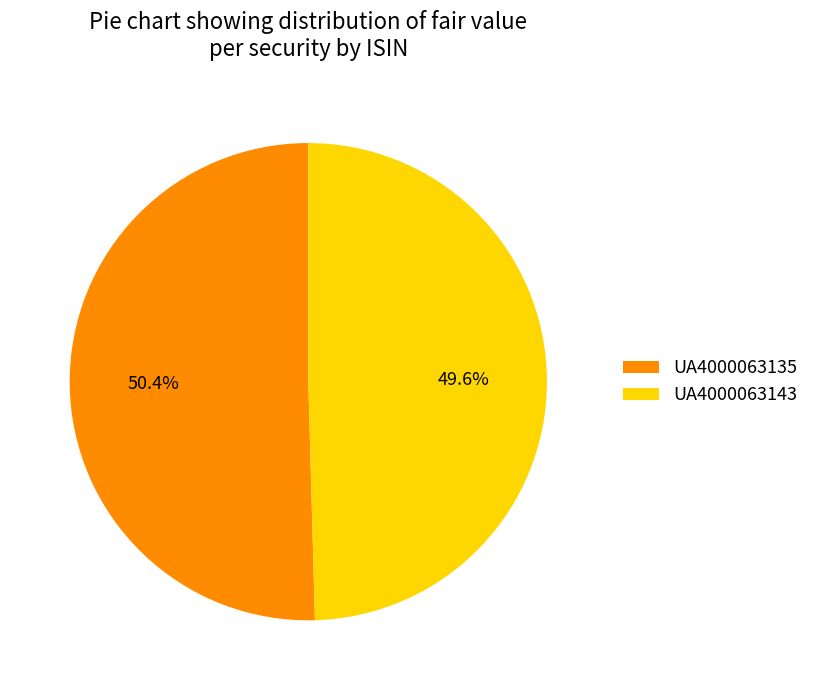

Which category has the biggest portion of the pie?

UA4000063135